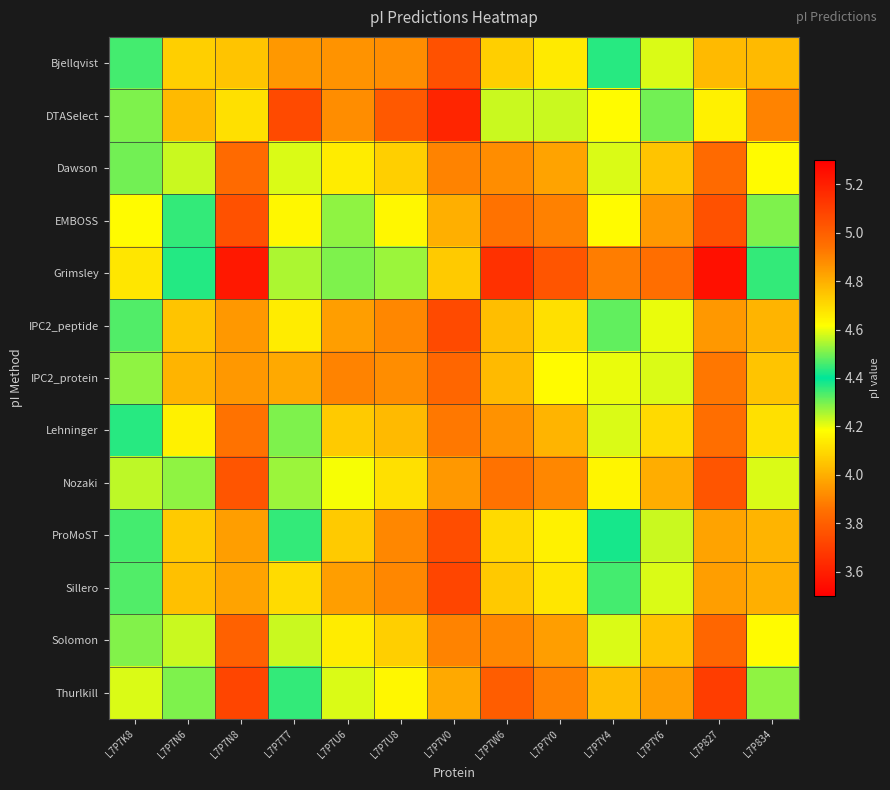

What is the difference between the highest and lowest values at L7P7W6?

0.6